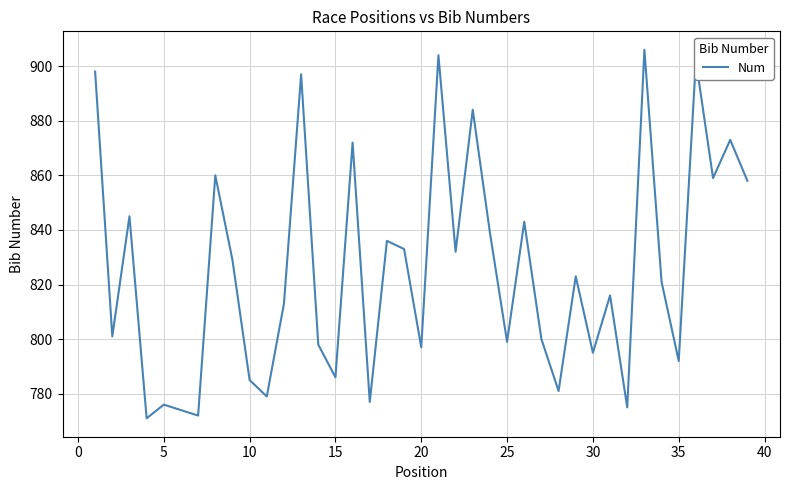

What is the smallest value displayed?

771